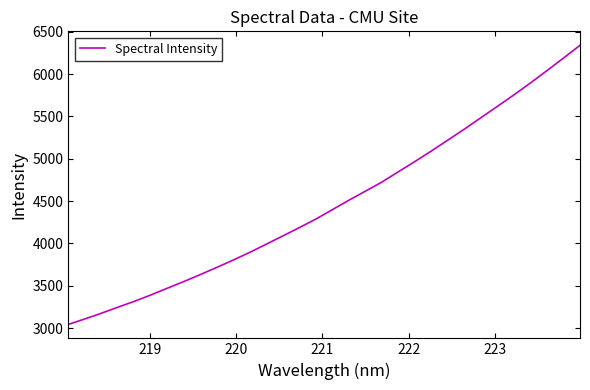

What is the difference between the maximum and minimum values?

3296.2